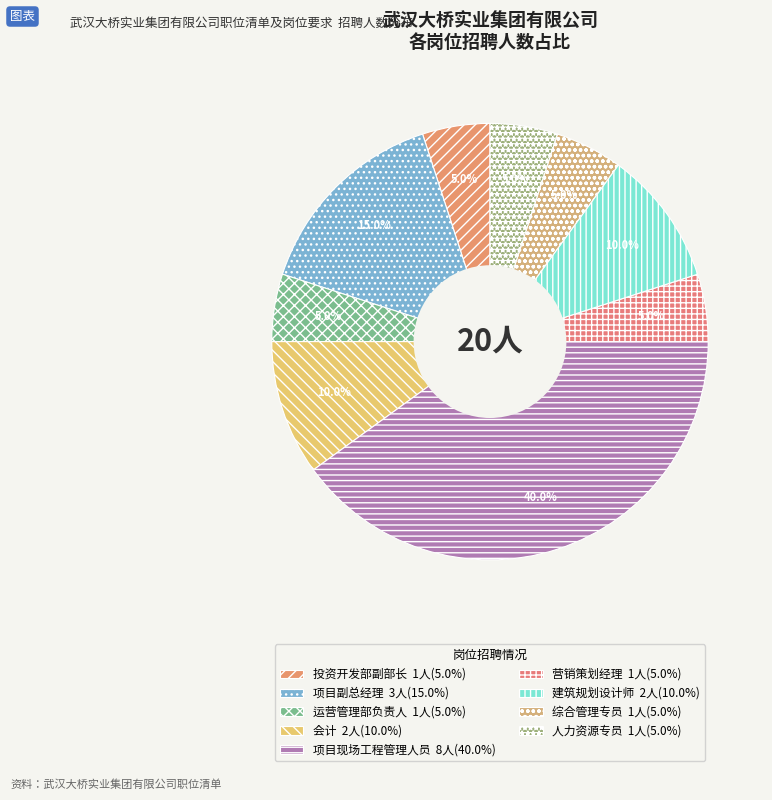

Which has a higher value, 项目现场工程管理人员 or 建筑规划设计师?

项目现场工程管理人员